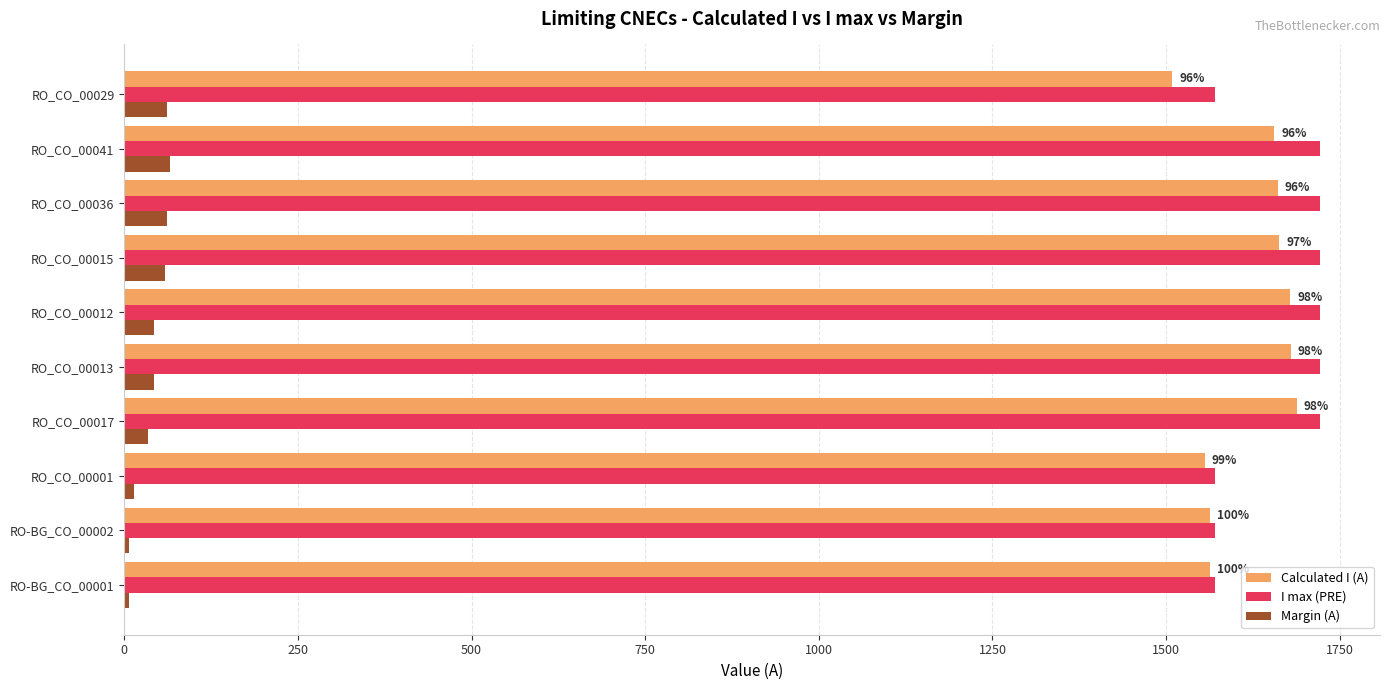

Count the number of categories in the chart.

10